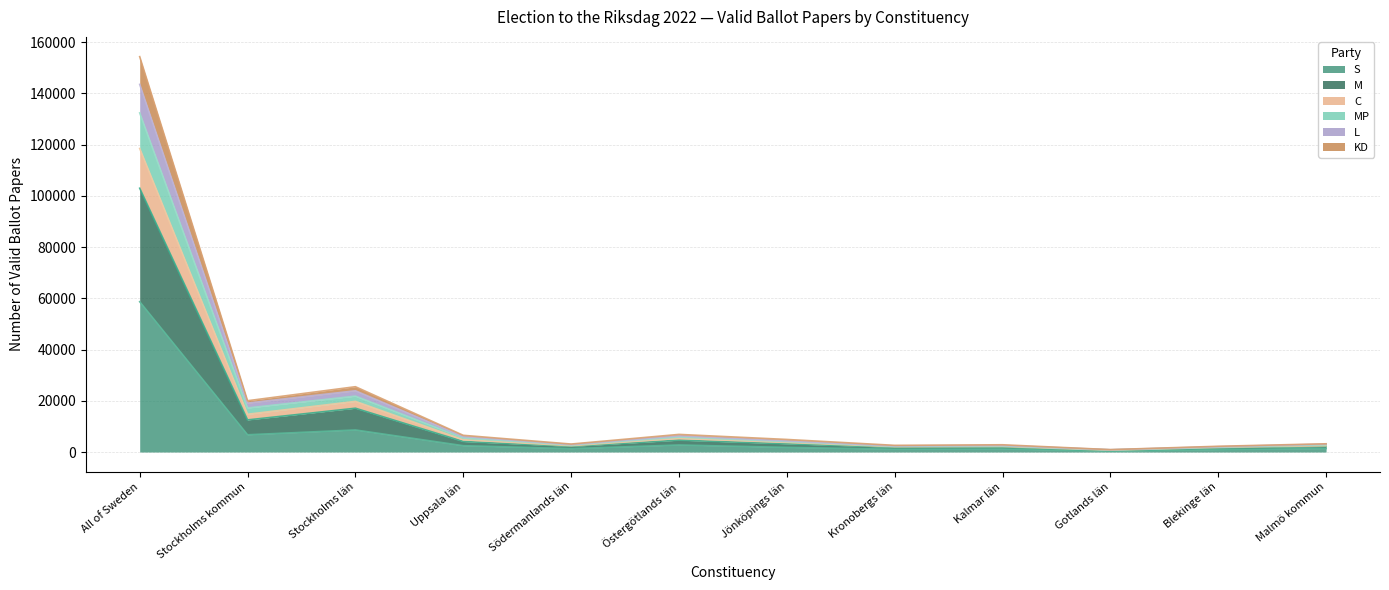

Count the number of data series in this chart.

6